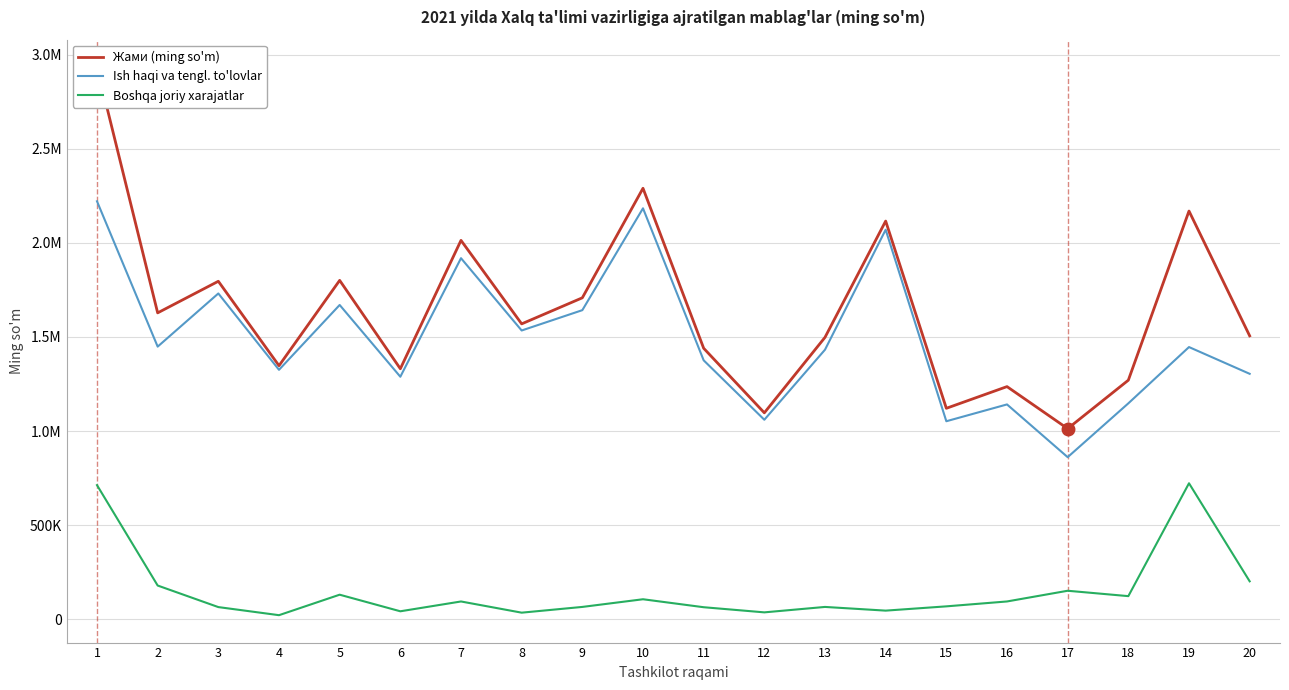

Between 1 and 5, which is larger?

1